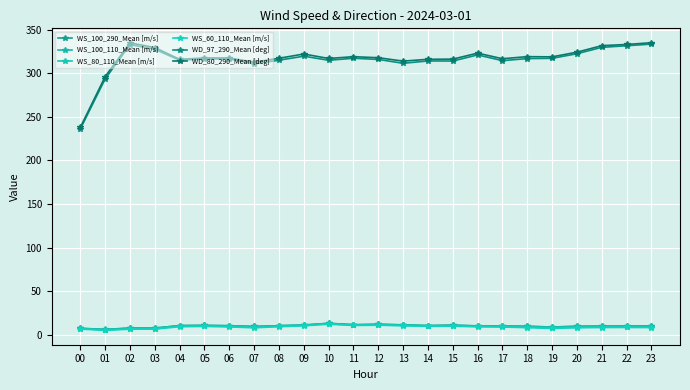

What is the value of the WS_60_110_Mean [m/s] point at the 24th from the left?

8.1